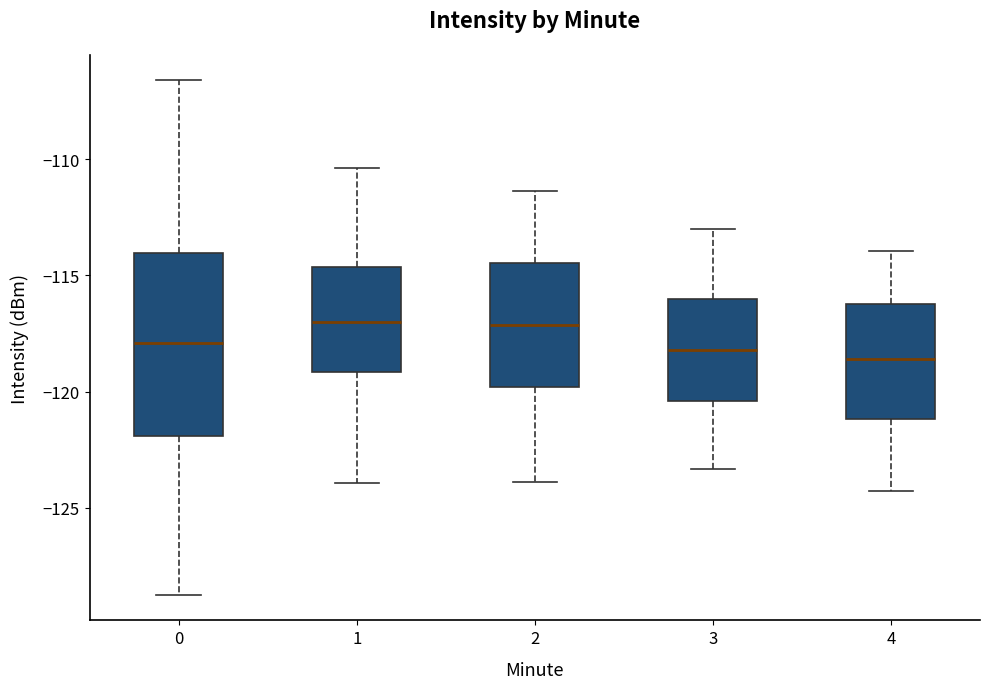

Comparing the boxes themselves (not the whiskers), which one is the tallest?

0